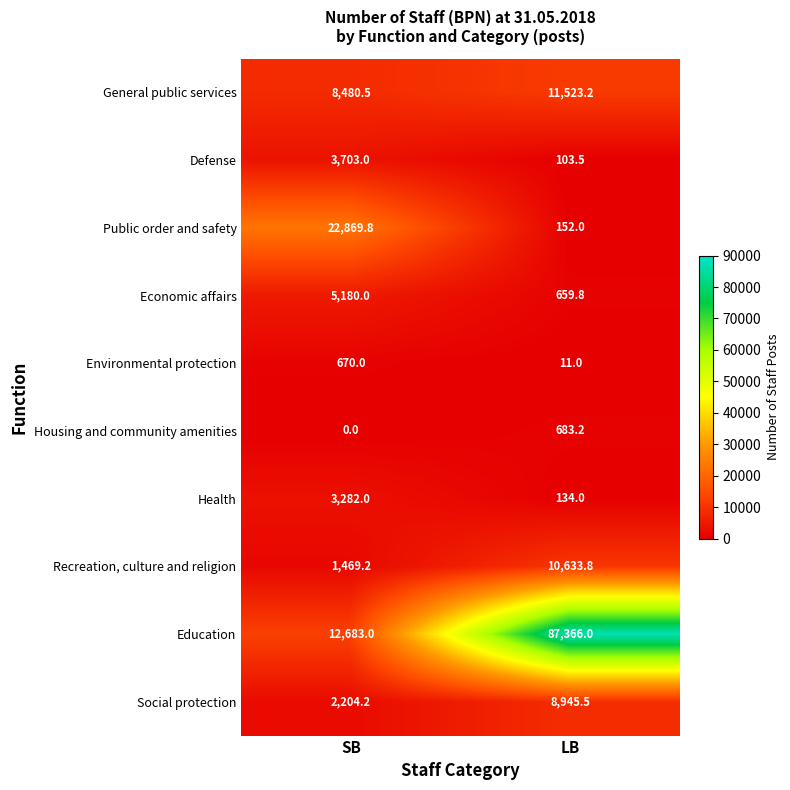

What is the average value of the Economic affairs series?

2919.9